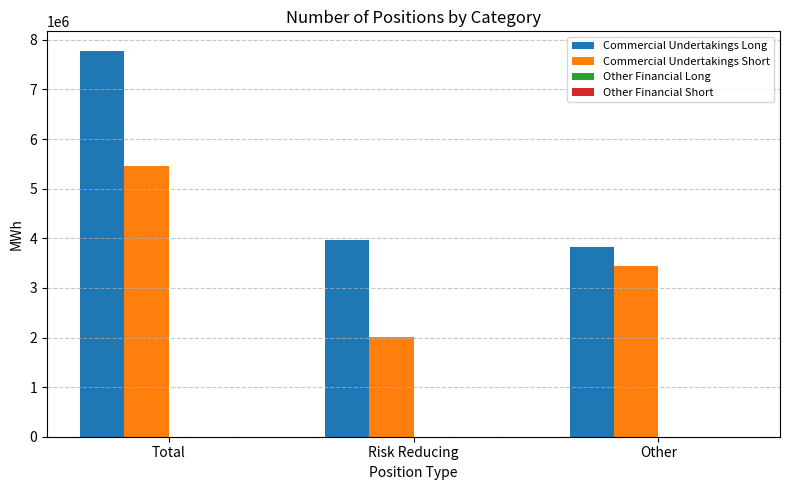

At Risk Reducing, list the series in order from largest to smallest.

Commercial Undertakings Long, Commercial Undertakings Short